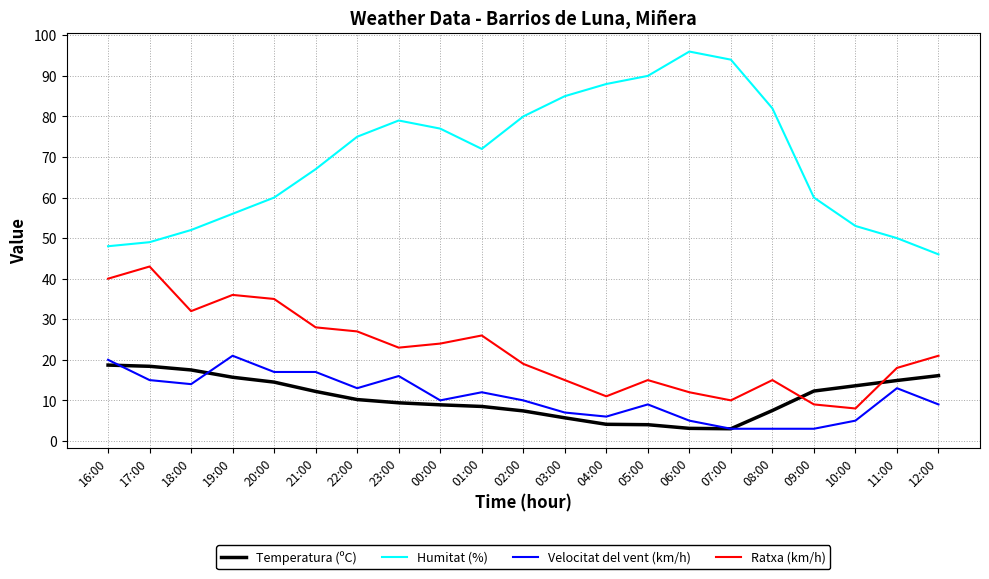

What is the spread (max minus min) of values at 10:00?

48.0